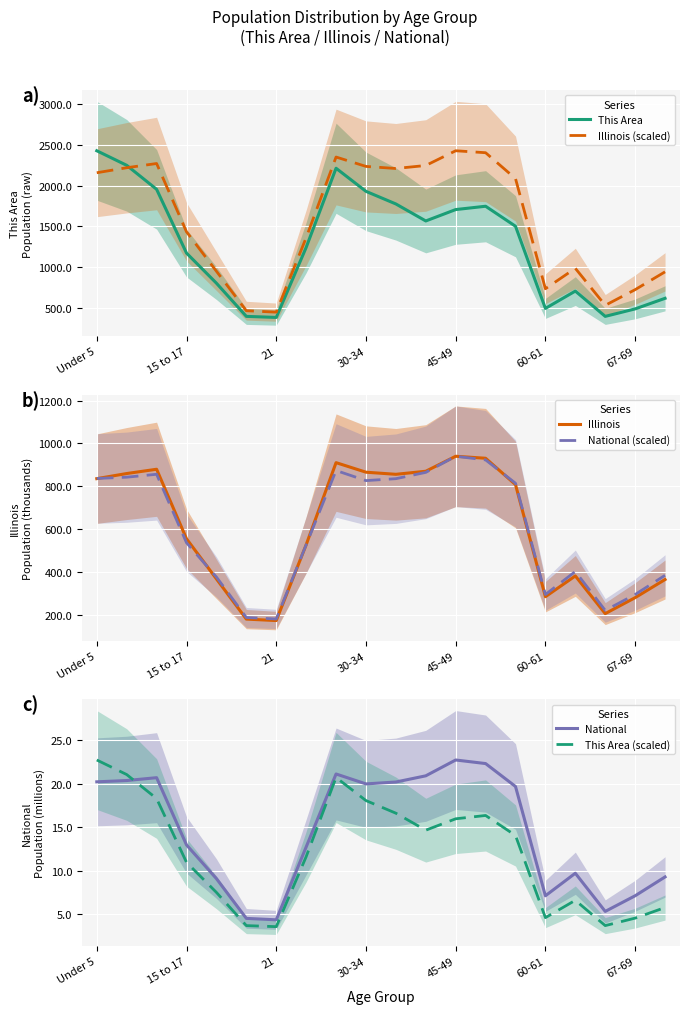

Which category has the highest value in the This Area series?

Under 5